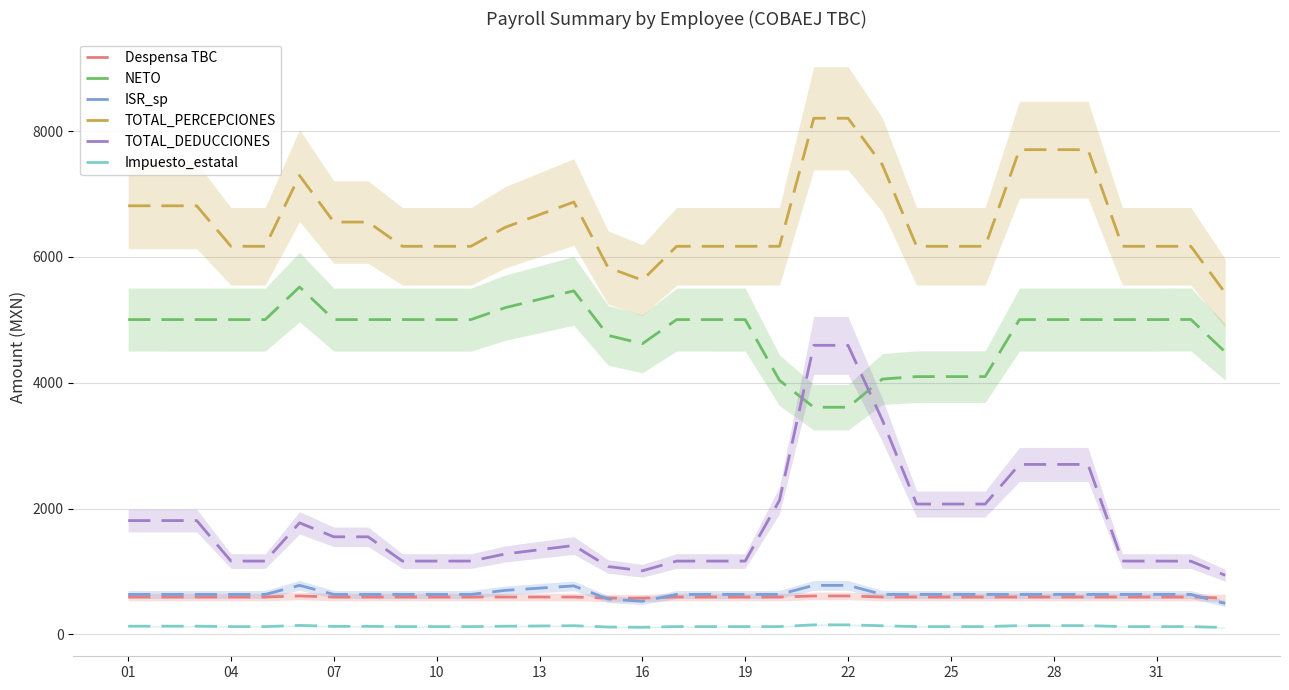

True or false: TOTAL_PERCEPCIONES and Impuesto_estatal intersect in this chart.

False